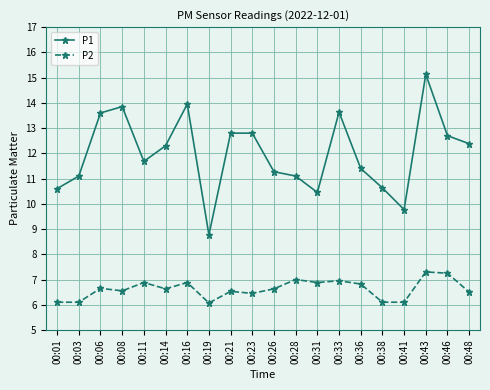

Is the value of P2 at 00:31 greater than the value of P1 at 00:16?

No